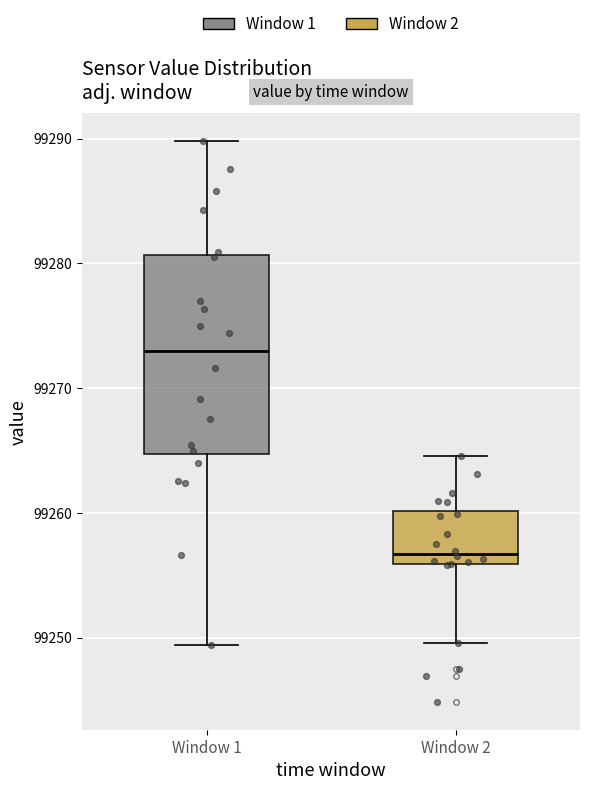

Comparing the boxes themselves (not the whiskers), which one is the tallest?

Window 1